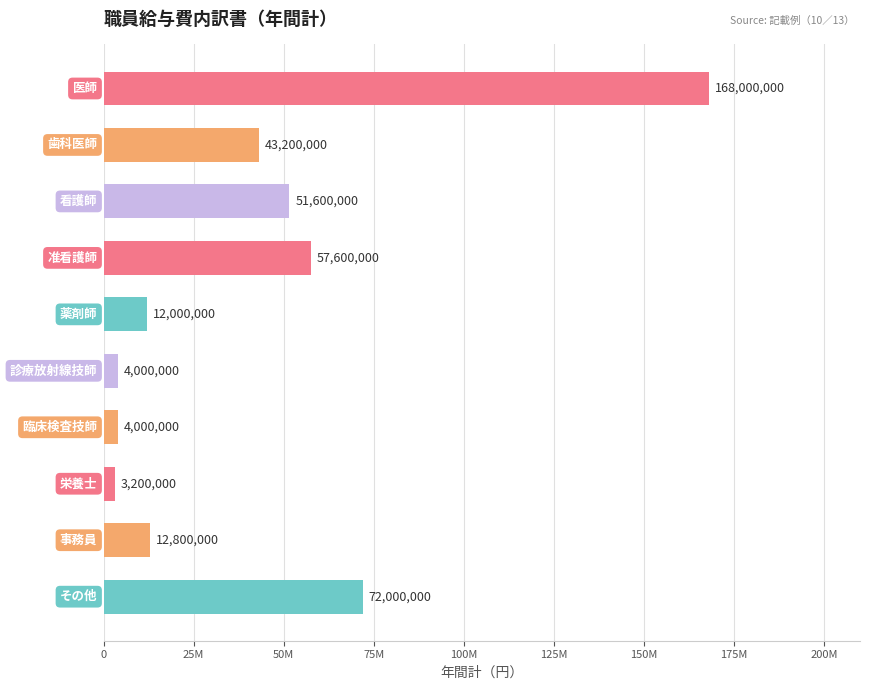

Does the chart contain stacked bars?

No